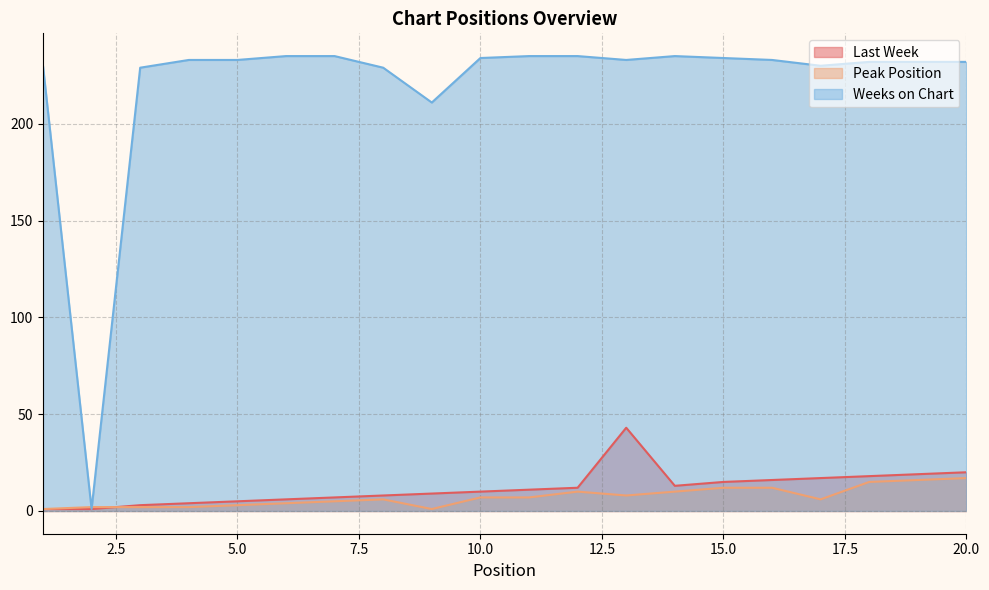

List the labels in order of Weeks on Chart value, smallest first.

2, 9, 3, 8, 1, 17, 18, 19, 20, 4, 5, 13, 16, 10, 15, 6, 7, 11, 12, 14